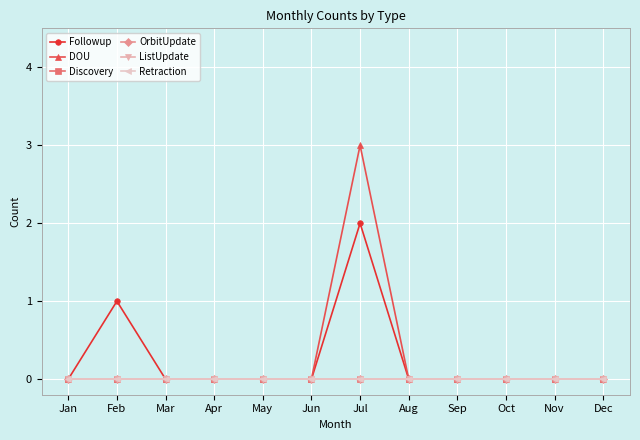

Count the number of categories in the chart.

12